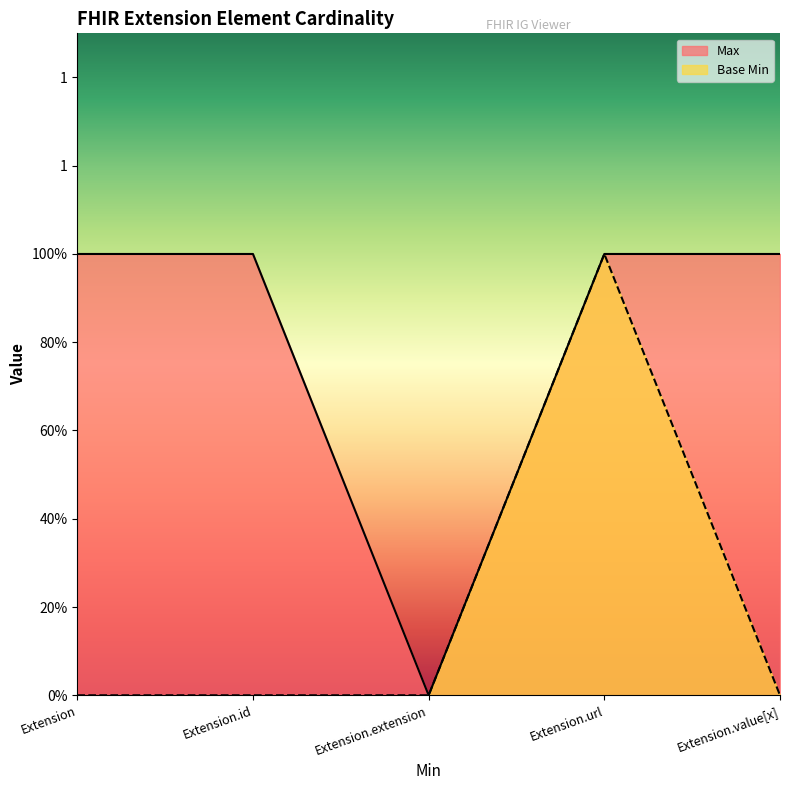

At how many categories does at least one series exceed 0?

4